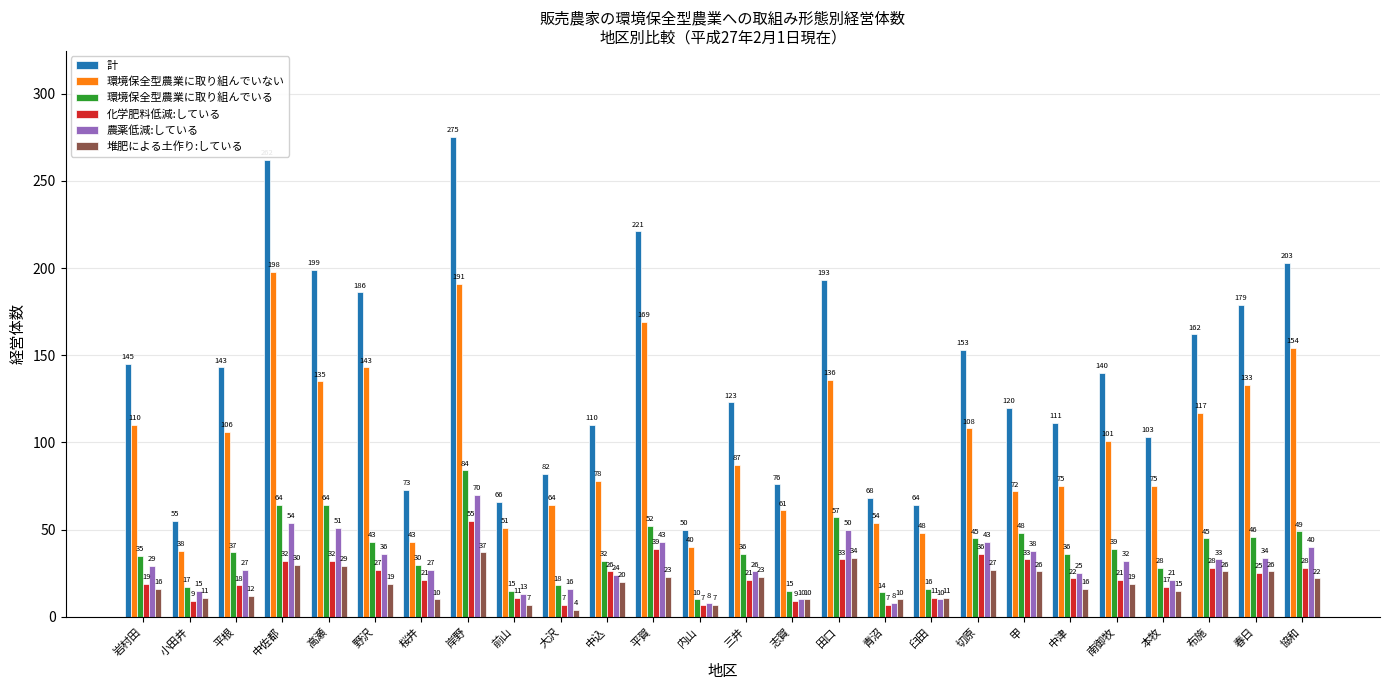

What is the difference between the highest and lowest values at 南御牧?

121